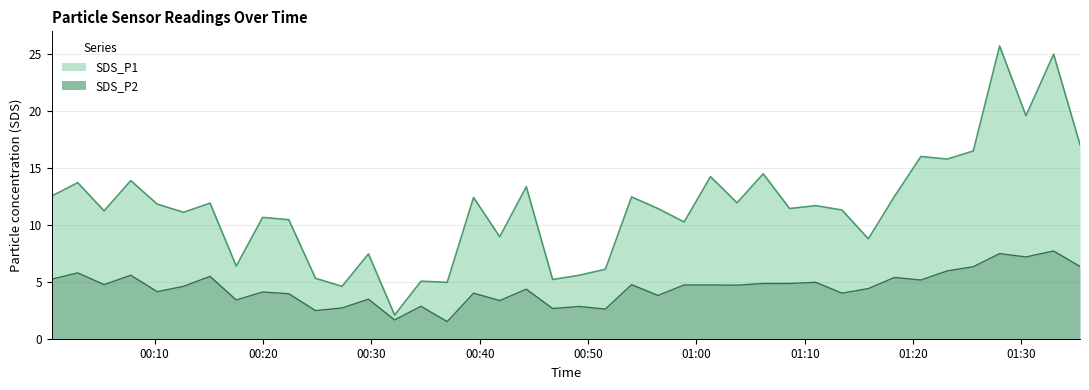

True or false: SDS_P2 and SDS_P1 cross at least once.

False